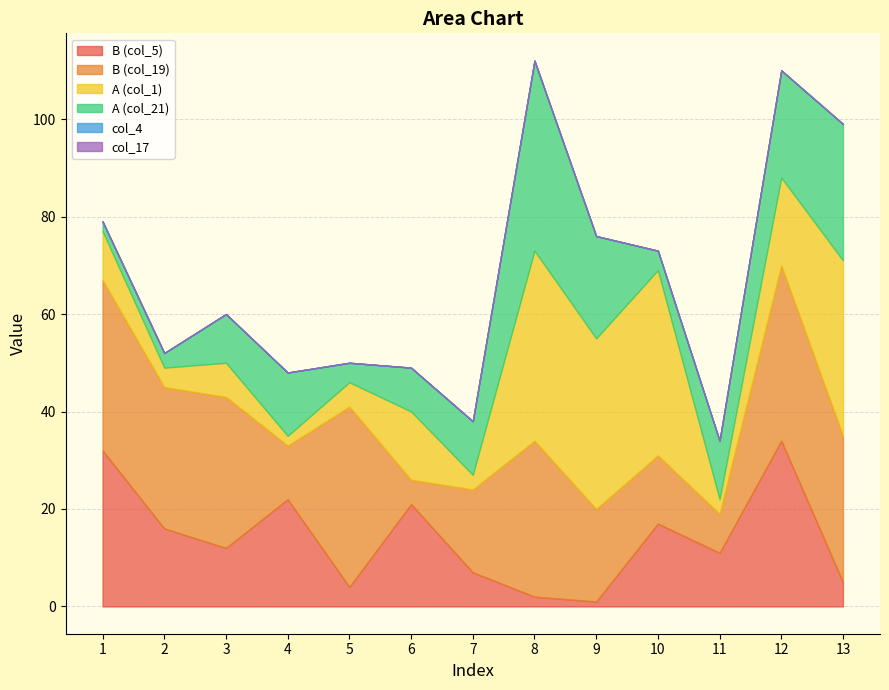

Where do A (col_1) and A (col_21) first cross each other?

2 and 3